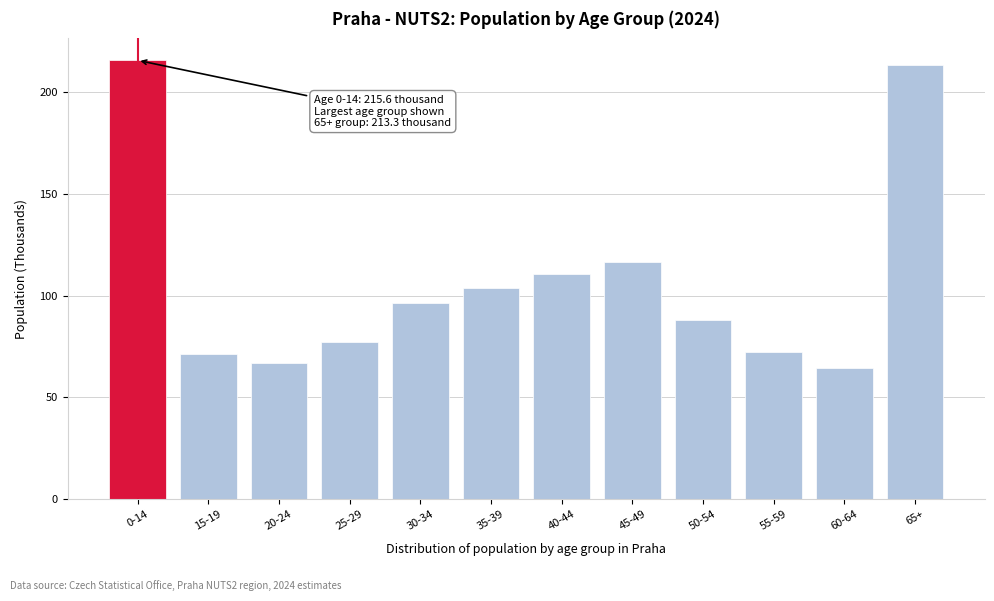

Reading left to right, extract all data points from this chart.

0-14=215.6	15-19=71.5	20-24=66.9	25-29=77.2	30-34=96.5	35-39=103.8	40-44=110.4	45-49=116.3	50-54=87.9	55-59=72.5	60-64=64.6	65+=213.3